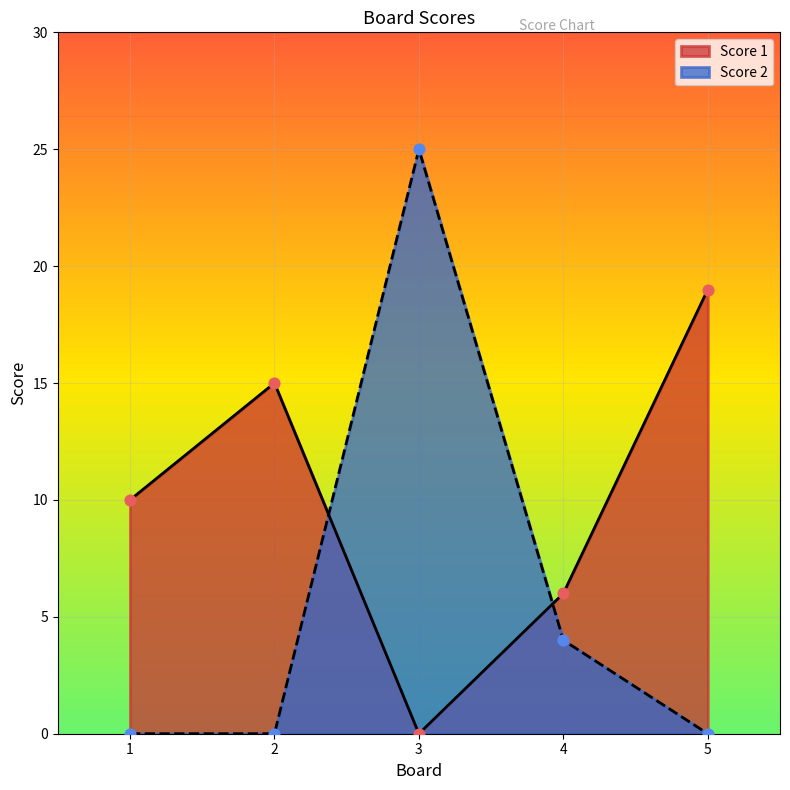

Which series has the widest spread of Y values?

Score 2